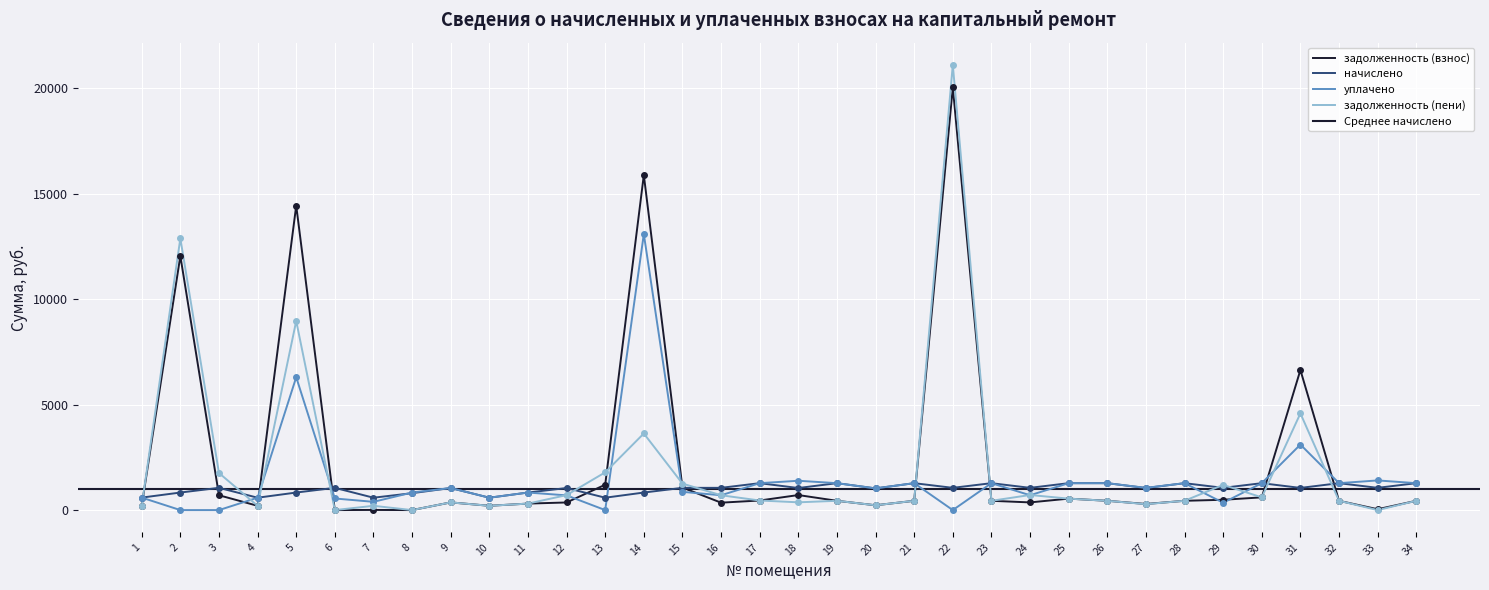

Which series contains the lowest Y value?

задолженность (взнос)